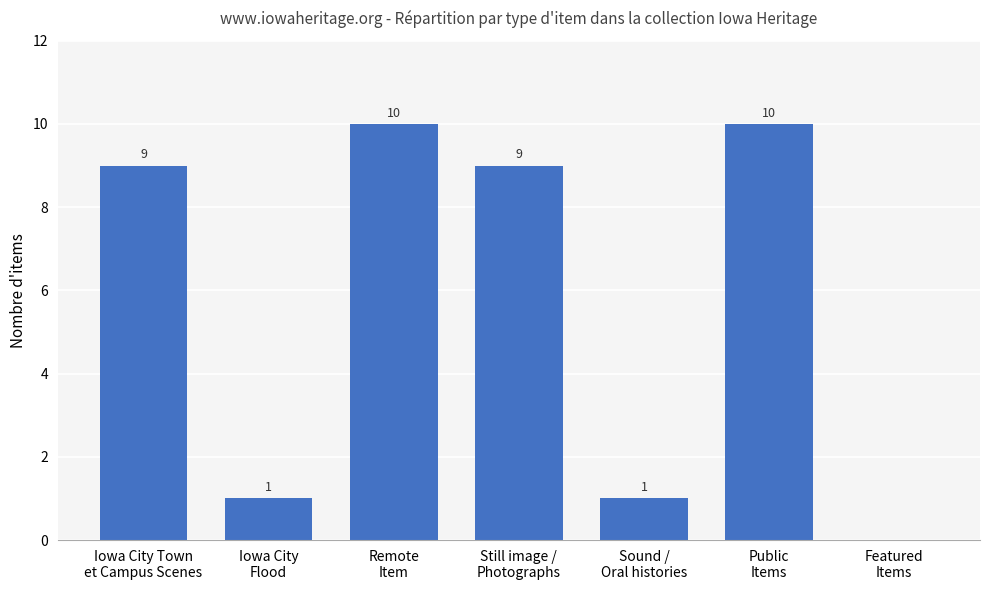

What is the difference between the values at Still image /
Photographs and Featured
Items?

9